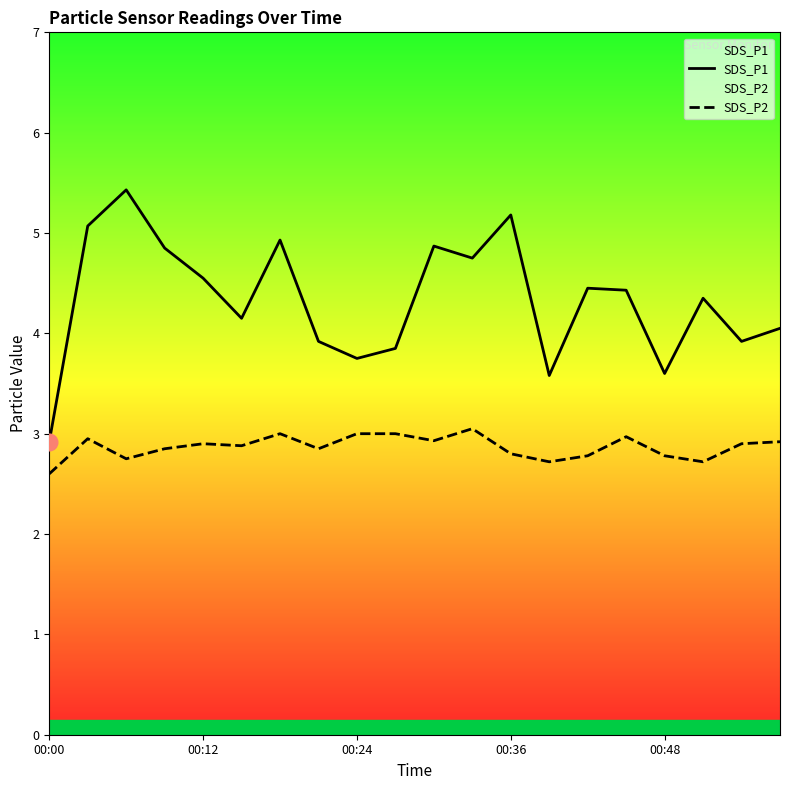

Is this an area chart (filled region under the line)?

No